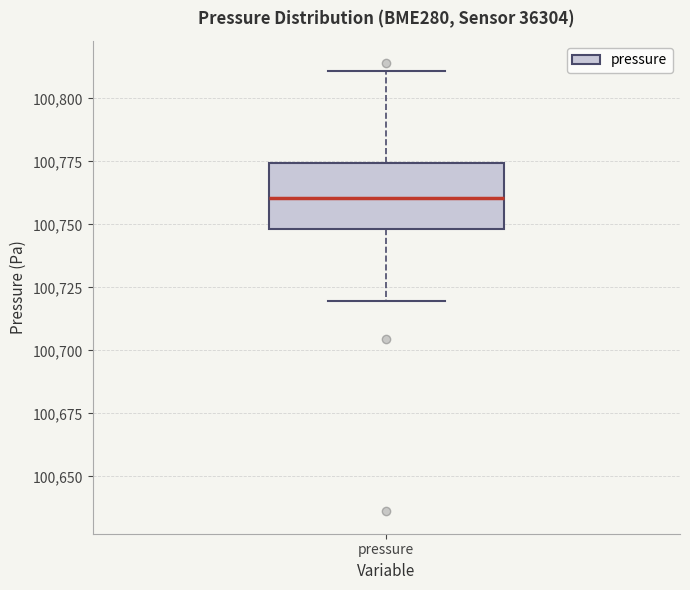

Read this box plot against the y-axis: the position of the median line, the range covered by the box, and the ends of both whiskers. The values are not printed on the chart, so give them approximately, as read against the axis.

median 100760, box 100750 to 100775, whiskers 100720 to 100810